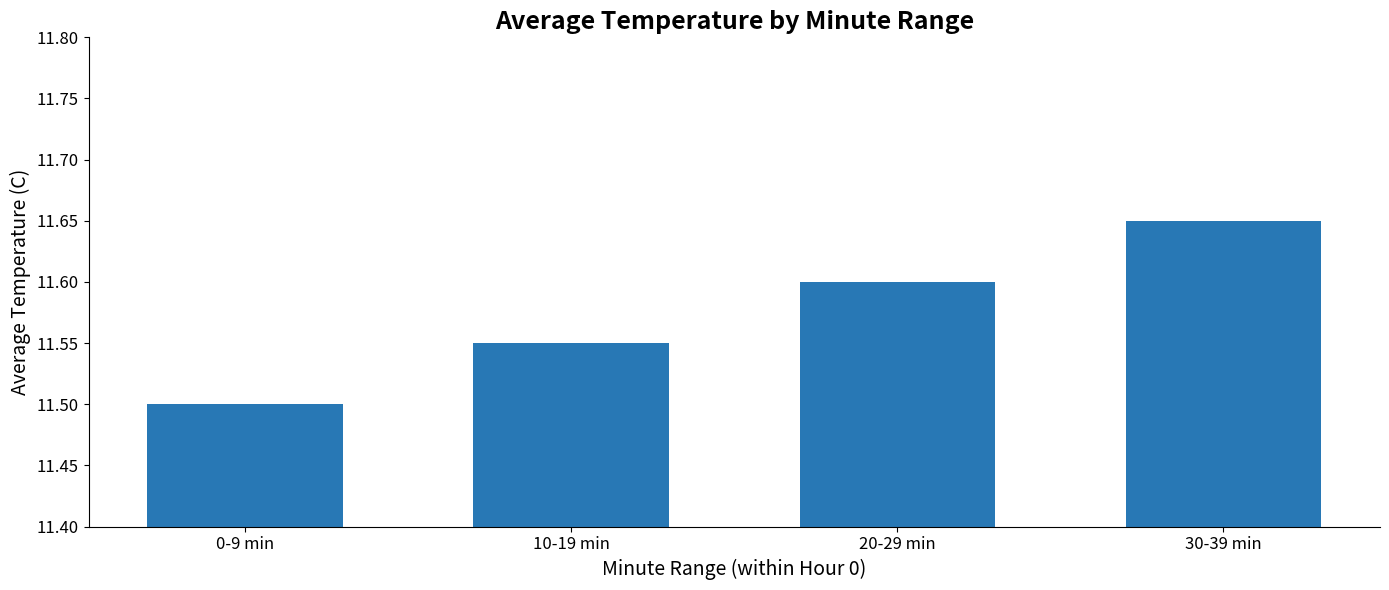

What is the ratio of the value at 20-29 min to the value at 0-9 min?

1.0